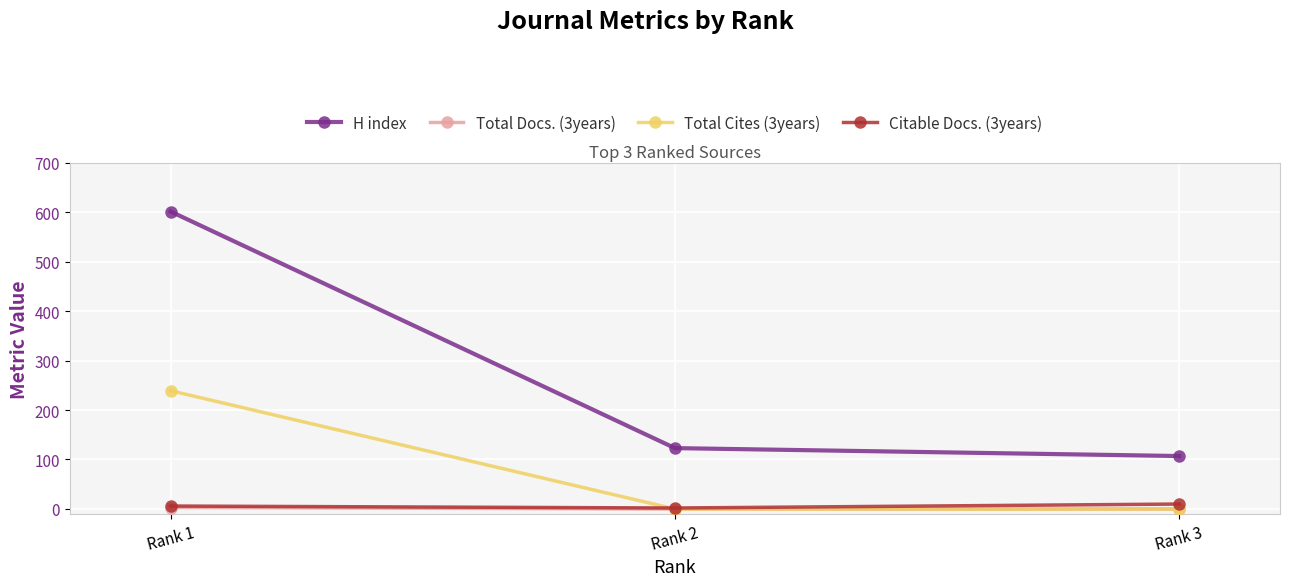

What are all the series names shown in the legend?

H index, Total Docs. (3years), Total Cites (3years), Citable Docs. (3years)